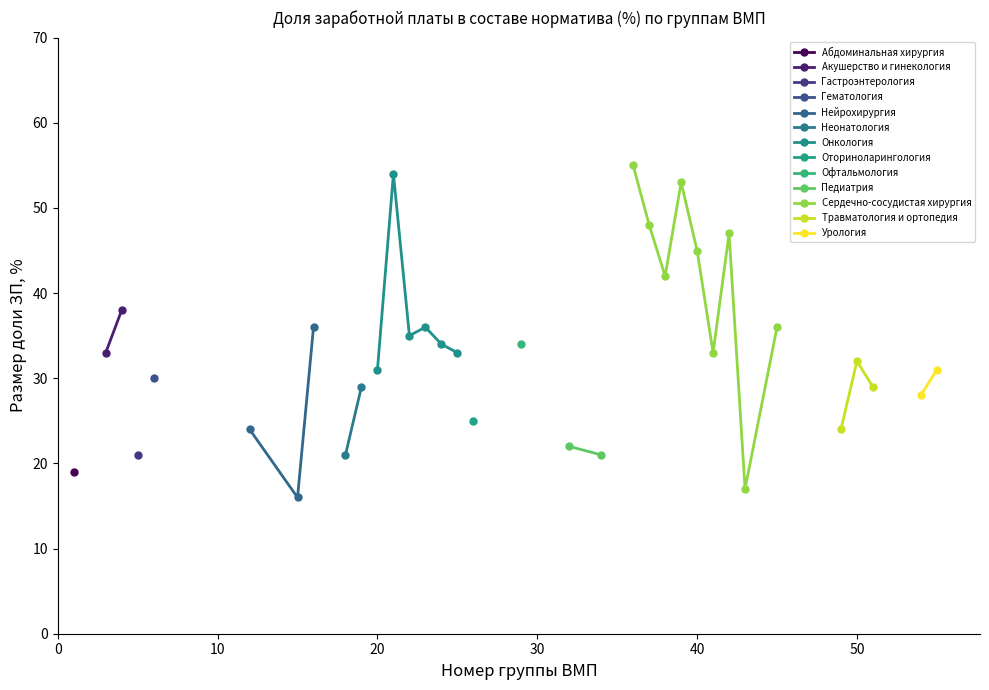

Which category has the highest value across all series?

36